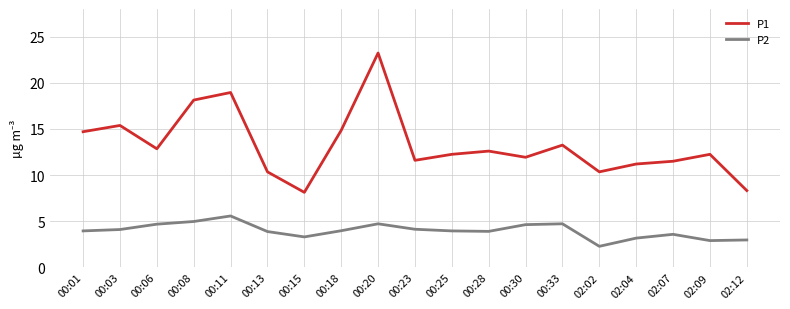

What is the difference between the maximum and second lowest values in the P1 series?

14.9